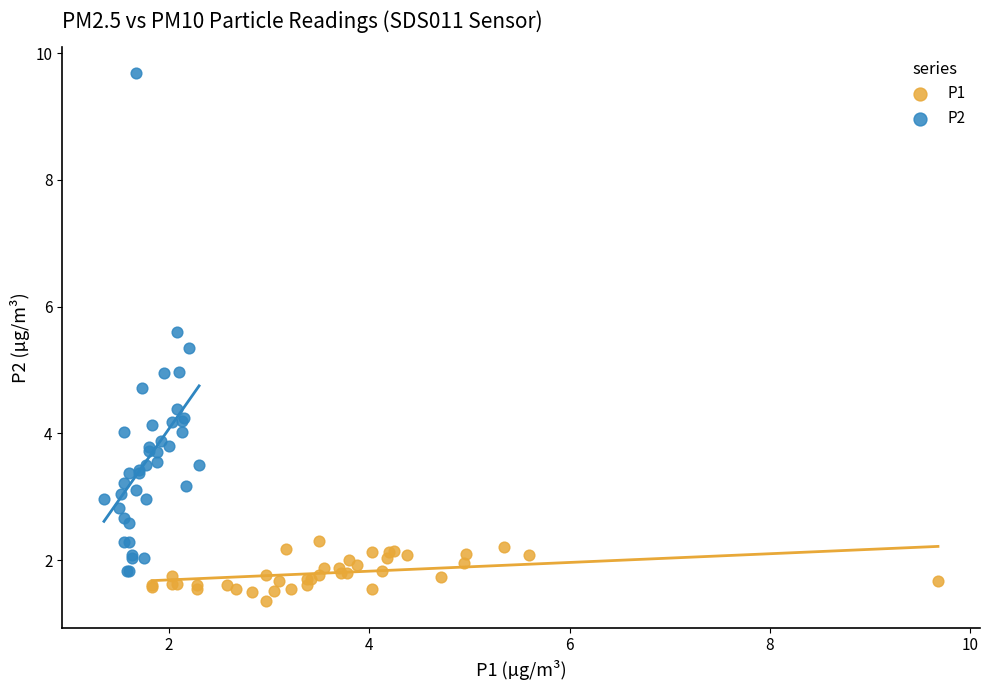

Which series contains the highest Y value?

P2